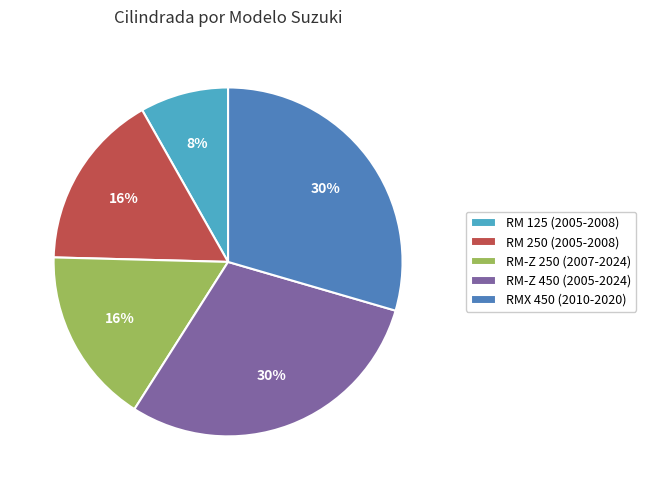

To the nearest percent, what is the combined percentage of RM 125 (2005-2008) and RM-Z 450 (2005-2024)?

38%